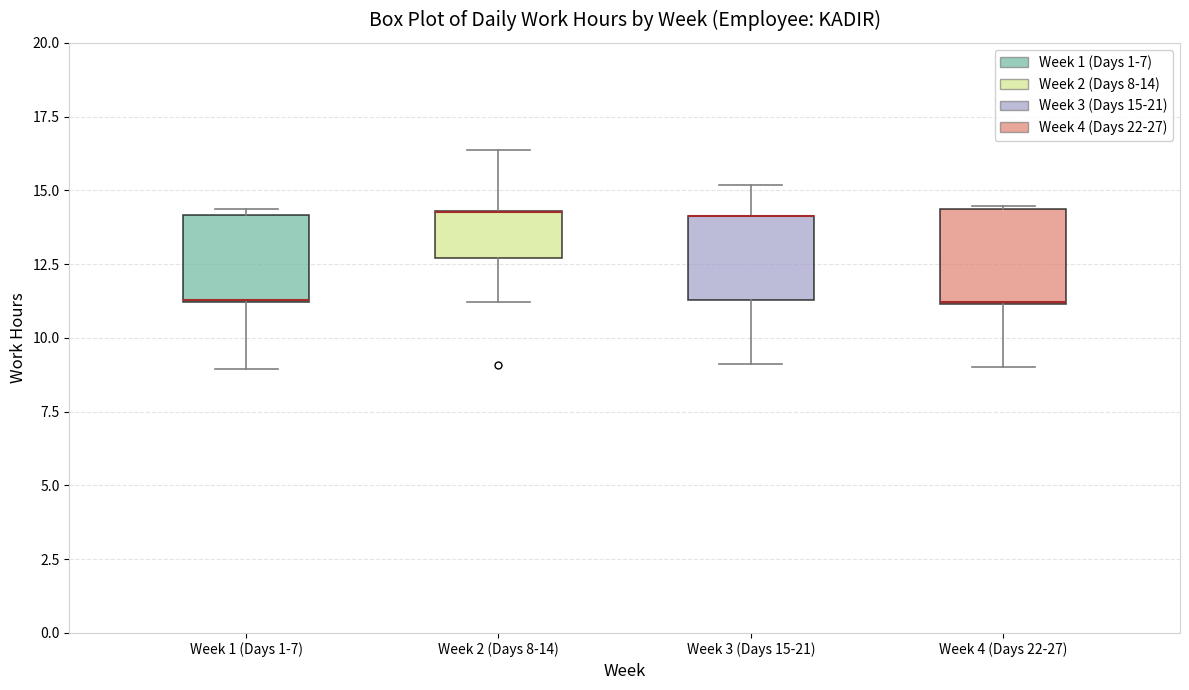

Reading left to right, read every box against the y-axis: the position of its median line, the range the box covers, and the ends of its whiskers. The values are not printed on the chart, so give them approximately, as read against the axis.

Week 1 (Days 1-7): median 11.5 (drawn on the box's lower edge), box 11.0 to 14.0, whiskers 9.0 to 14.5
Week 2 (Days 8-14): median 14.5 (drawn on the box's upper edge), box 12.5 to 14.5, whiskers 11.0 to 16.5
Week 3 (Days 15-21): median 14.0 (drawn on the box's upper edge), box 11.5 to 14.0, whiskers 9.0 to 15.0
Week 4 (Days 22-27): median 11.0 (drawn on the box's lower edge), box 11.0 to 14.5, whiskers 9.0 to 14.5